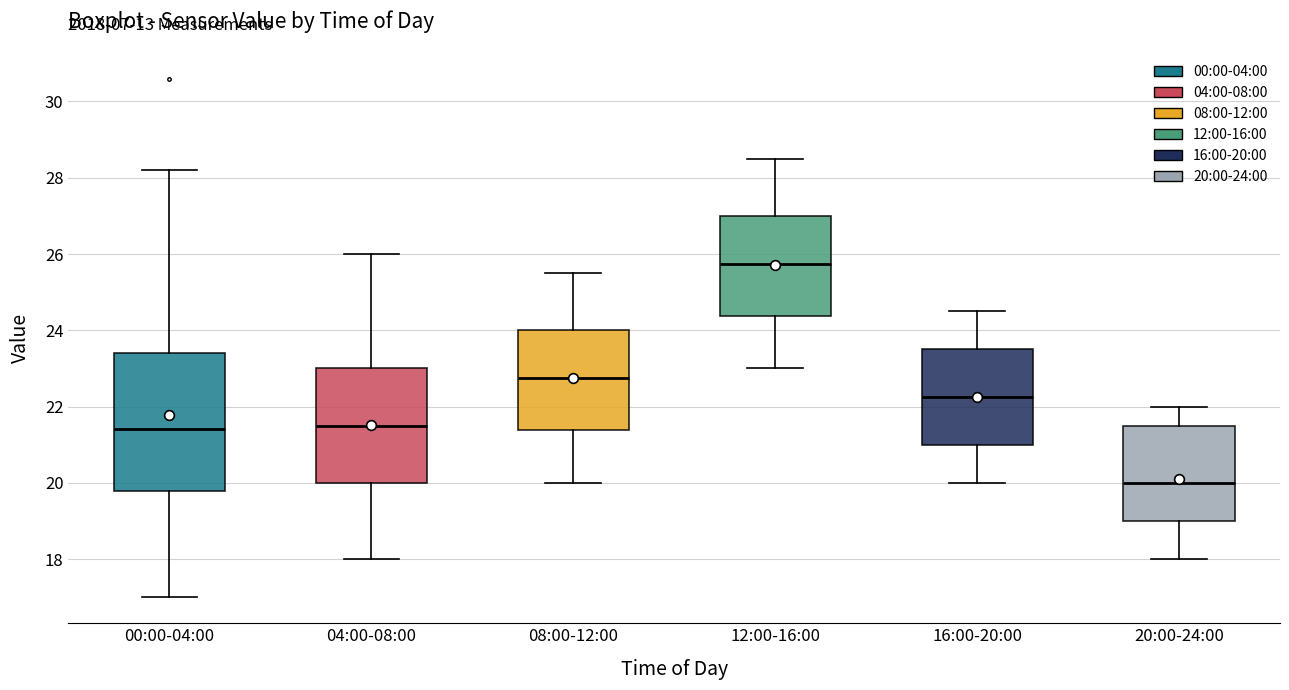

Which box has the highest median line?

12:00-16:00